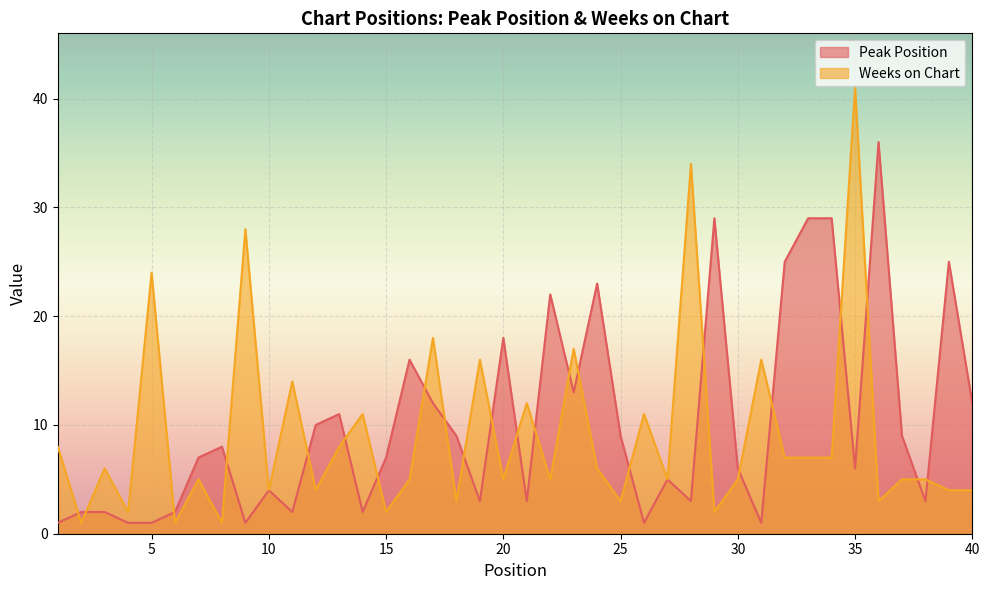

Reading left to right, what are all the values shown in this chart?

Peak Position: 1	2	2	1	1	2	7	8	1	4	2	10	11	2	7	16	12	9	3	18	3	22	13	23	9	1	5	3	29	6	1	25	29	29	6	36	9	3	25	12
Weeks on Chart: 8	1	6	2	24	1	5	1	28	4	14	4	8	11	2	5	18	3	16	5	12	5	17	6	3	11	5	34	2	5	16	7	7	7	41	3	5	5	4	4